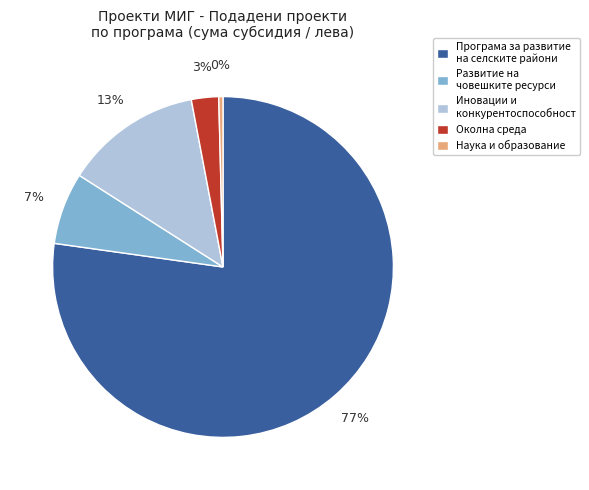

Is there a majority slice in this chart?

Yes